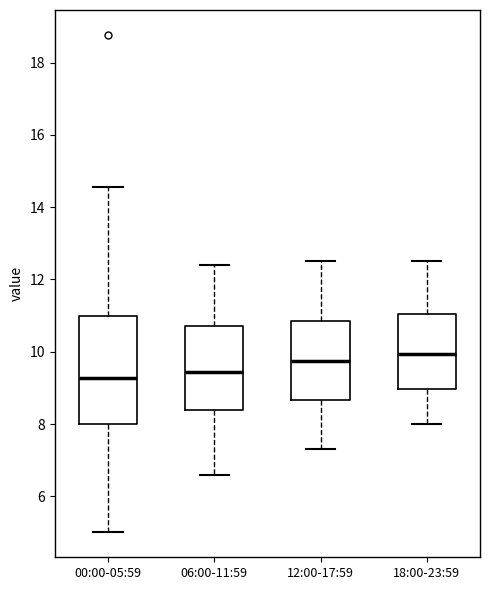

Reading left to right, read every box against the y-axis: the position of its median line, the range the box covers, and the ends of its whiskers. The values are not printed on the chart, so give them approximately, as read against the axis.

00:00-05:59: median 9.2, box 8.0 to 11.0, whiskers 5.0 to 14.6
06:00-11:59: median 9.4, box 8.4 to 10.8, whiskers 6.6 to 12.4
12:00-17:59: median 9.8, box 8.6 to 10.8, whiskers 7.4 to 12.6
18:00-23:59: median 10.0, box 9.0 to 11.0, whiskers 8.0 to 12.6